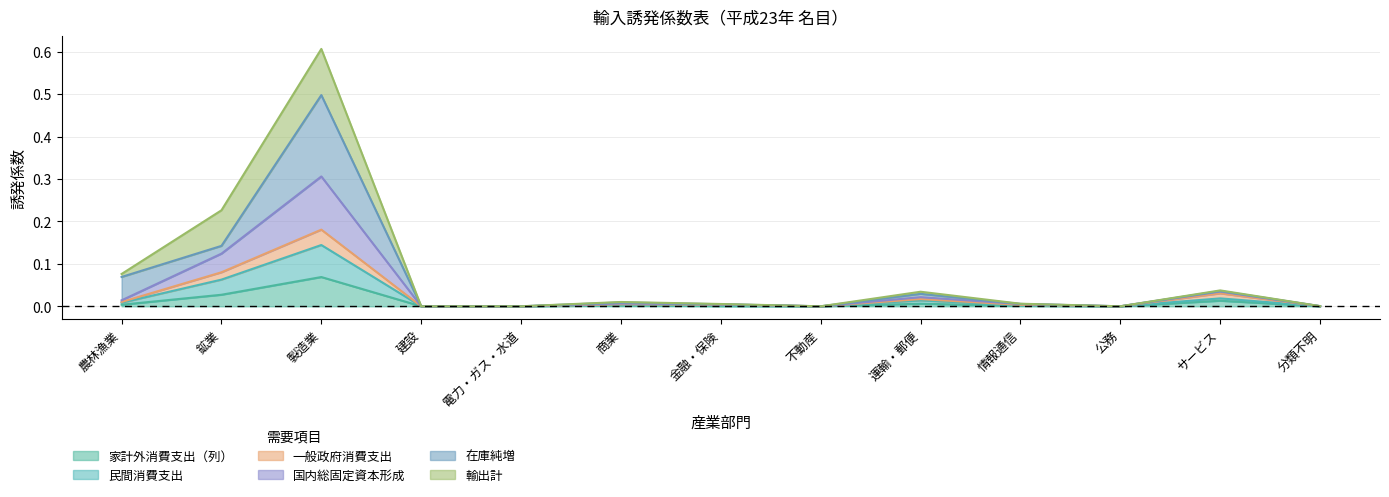

True or false: 家計外消費支出（列） has a value of 0.0 at 情報通信.

False